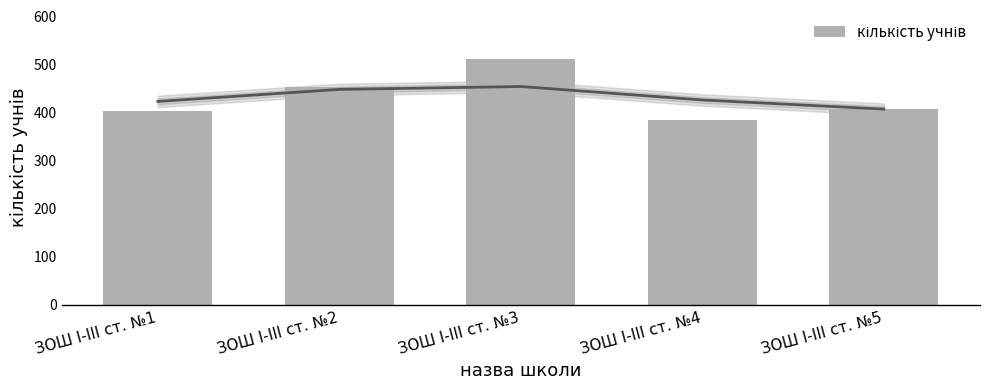

What is the difference between the maximum and second lowest values?

109